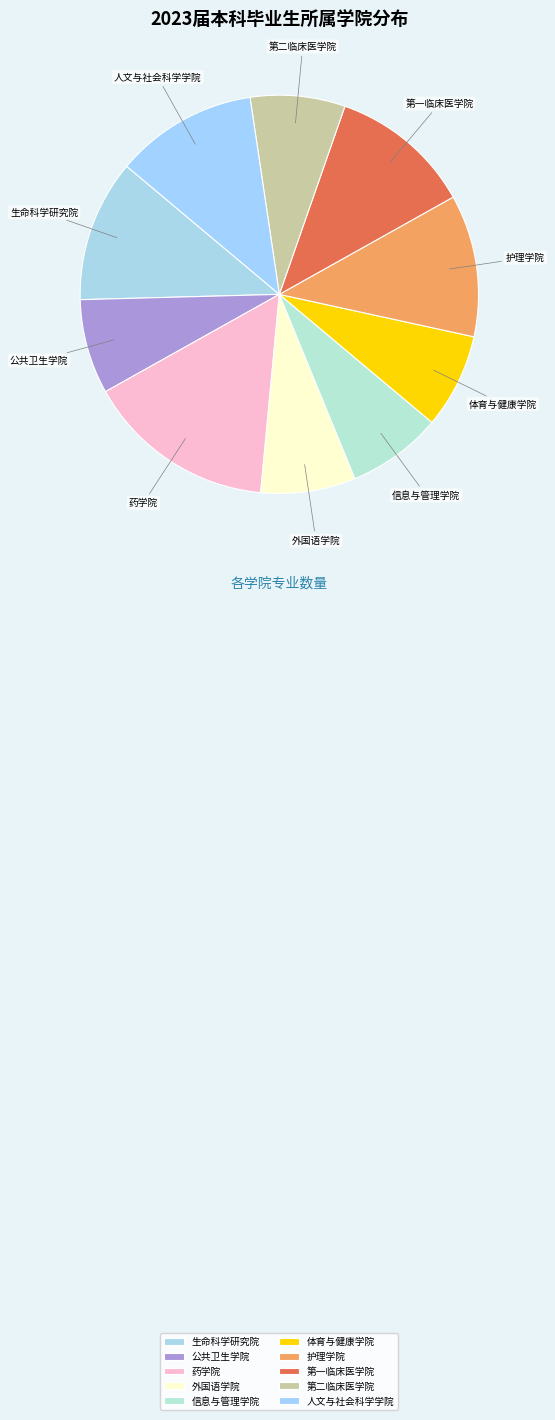

What is the ratio of the value at 体育与健康学院 to the value at 外国语学院?

1.0